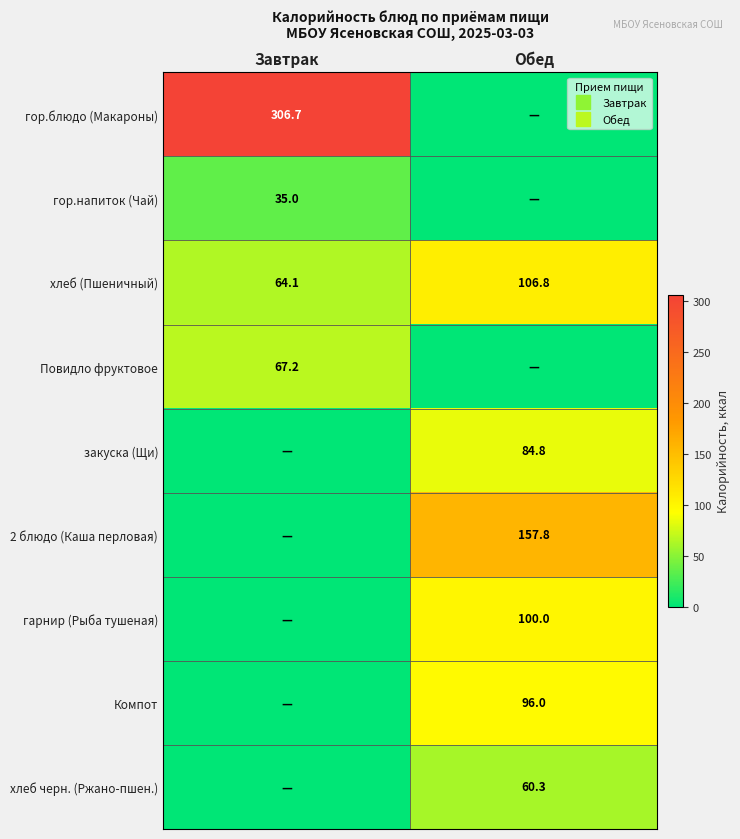

At which category is the sum across all series the highest?

Обед